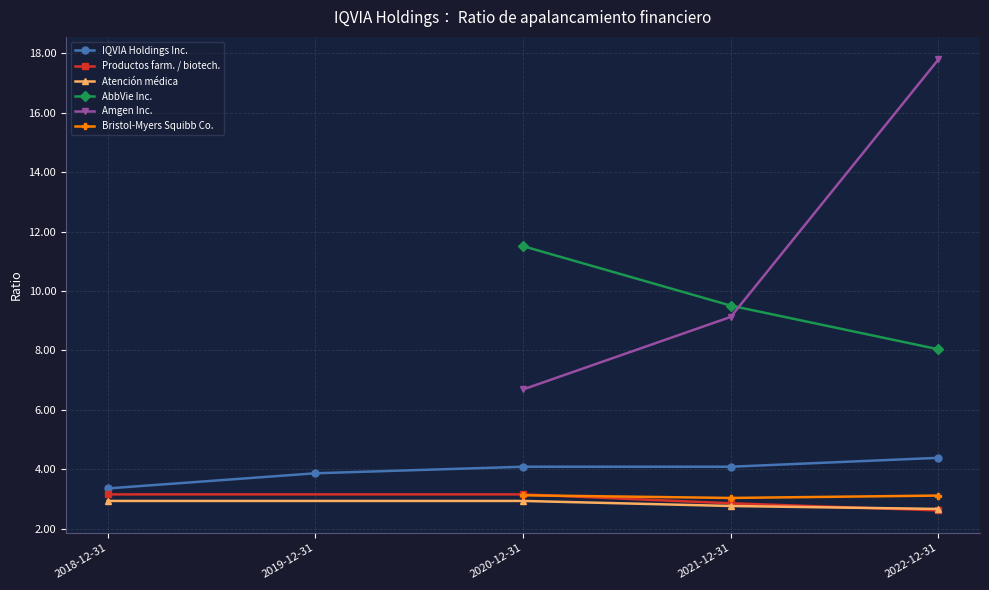

At which category does Productos farm. / biotech. reach its first local valley?

2019-12-31